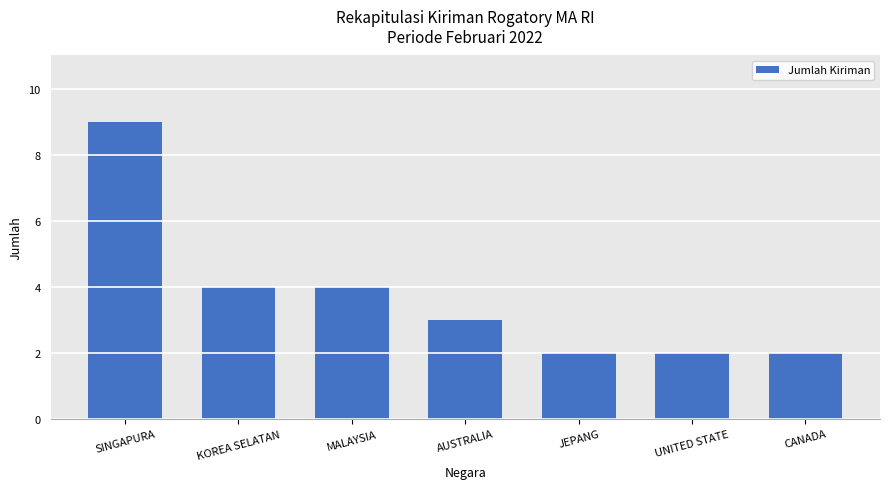

What is the difference between the maximum and minimum values?

7